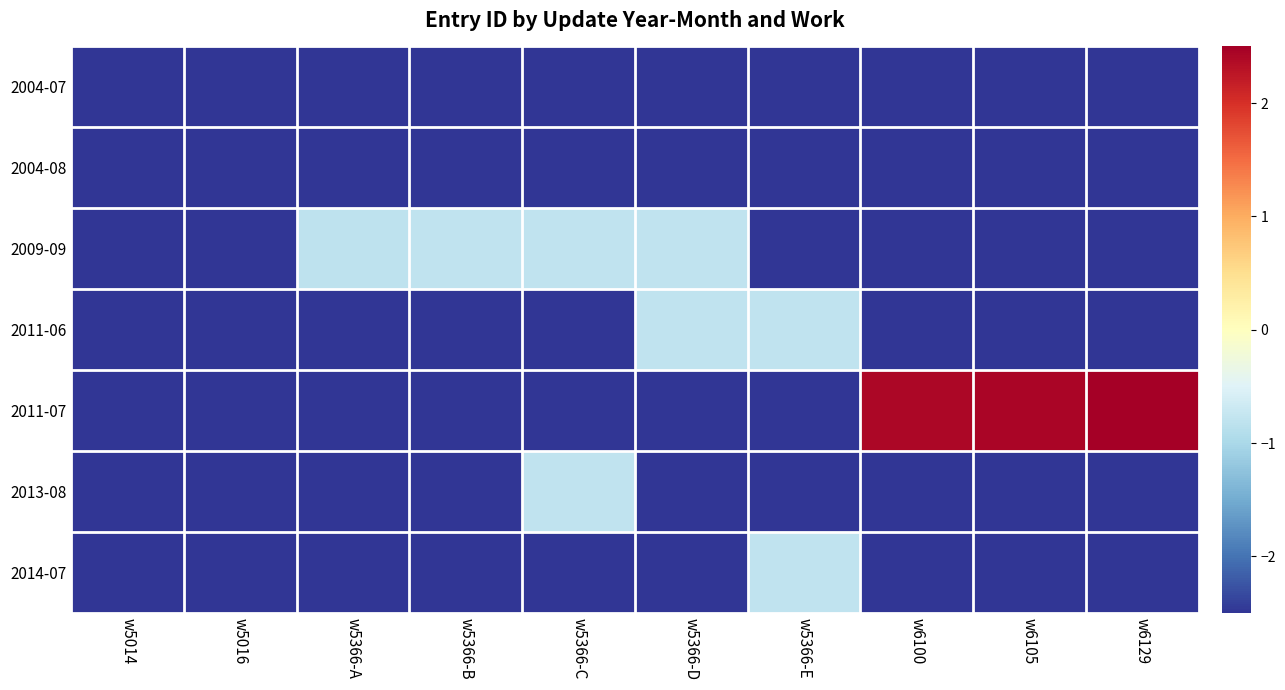

What is the total value across all series at w5366-A?

-15.8